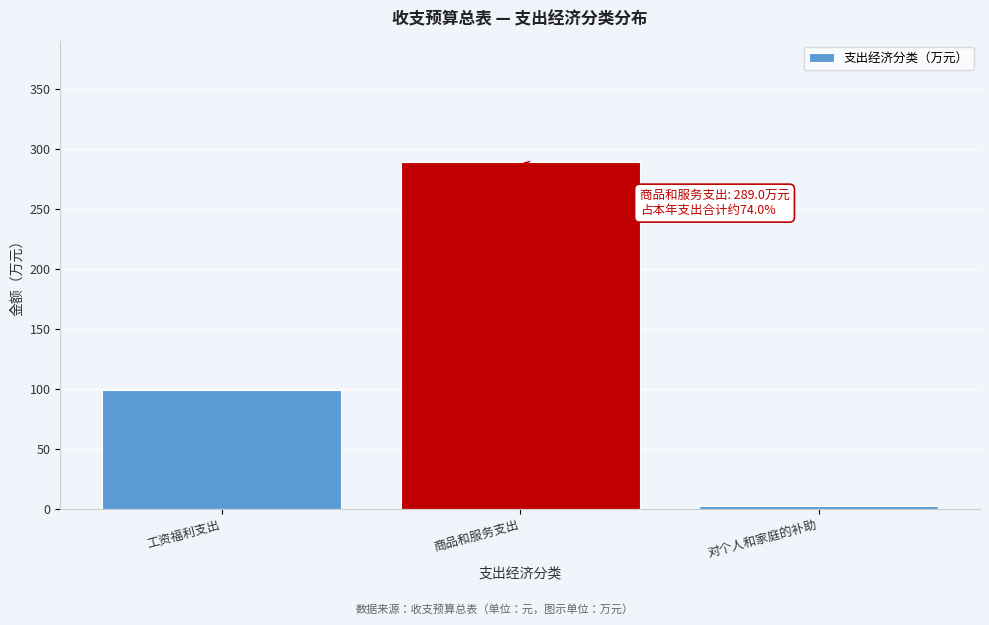

Reading right to left, list all the values displayed in this chart.

对个人和家庭的补助=2.3	商品和服务支出=289.0	工资福利支出=99.2